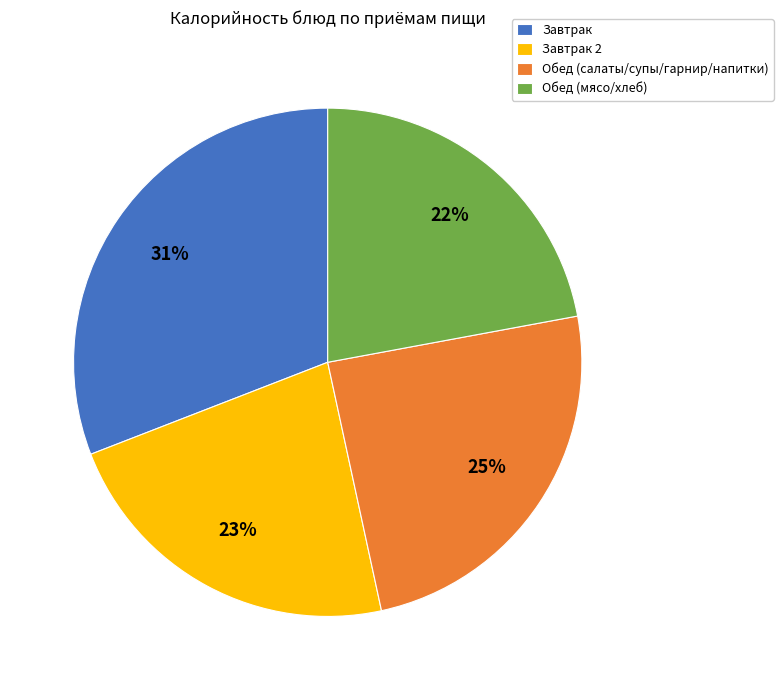

To the nearest percent, what is the difference between the Обед (мясо/хлеб) and Завтрак slice percentages?

9%